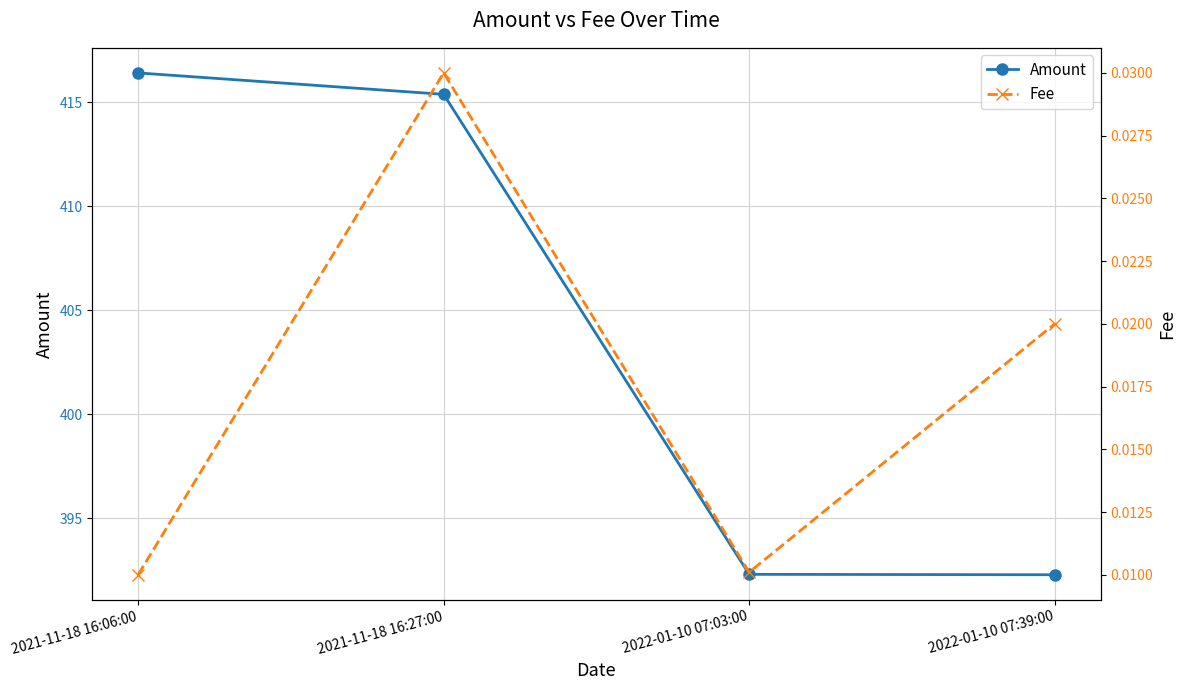

What is the total value across all series at 2022-01-10 07:39:00?

392.3